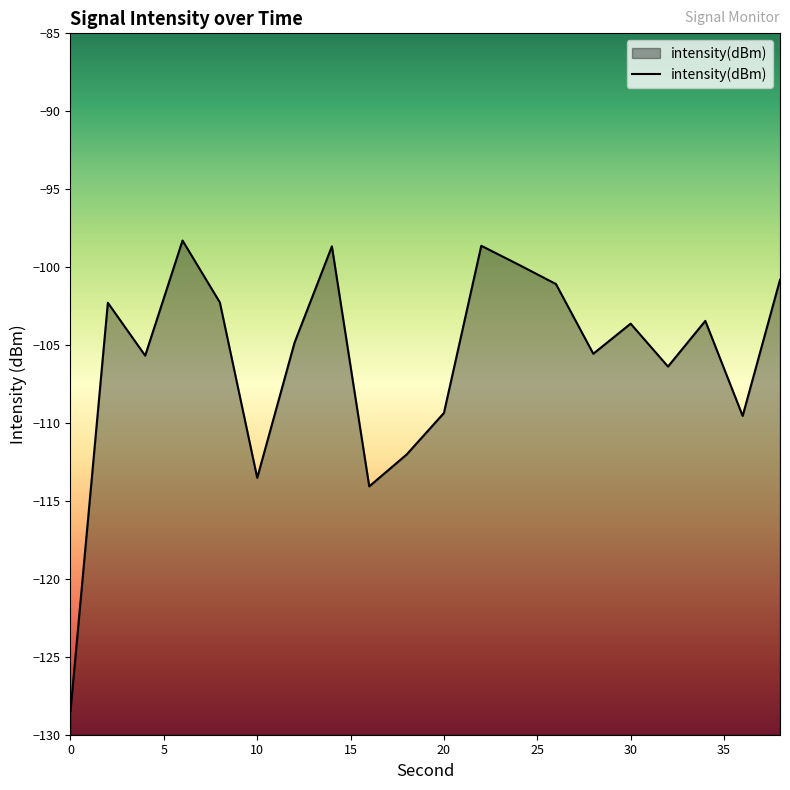

What is the minimum value shown in the chart?

-128.5